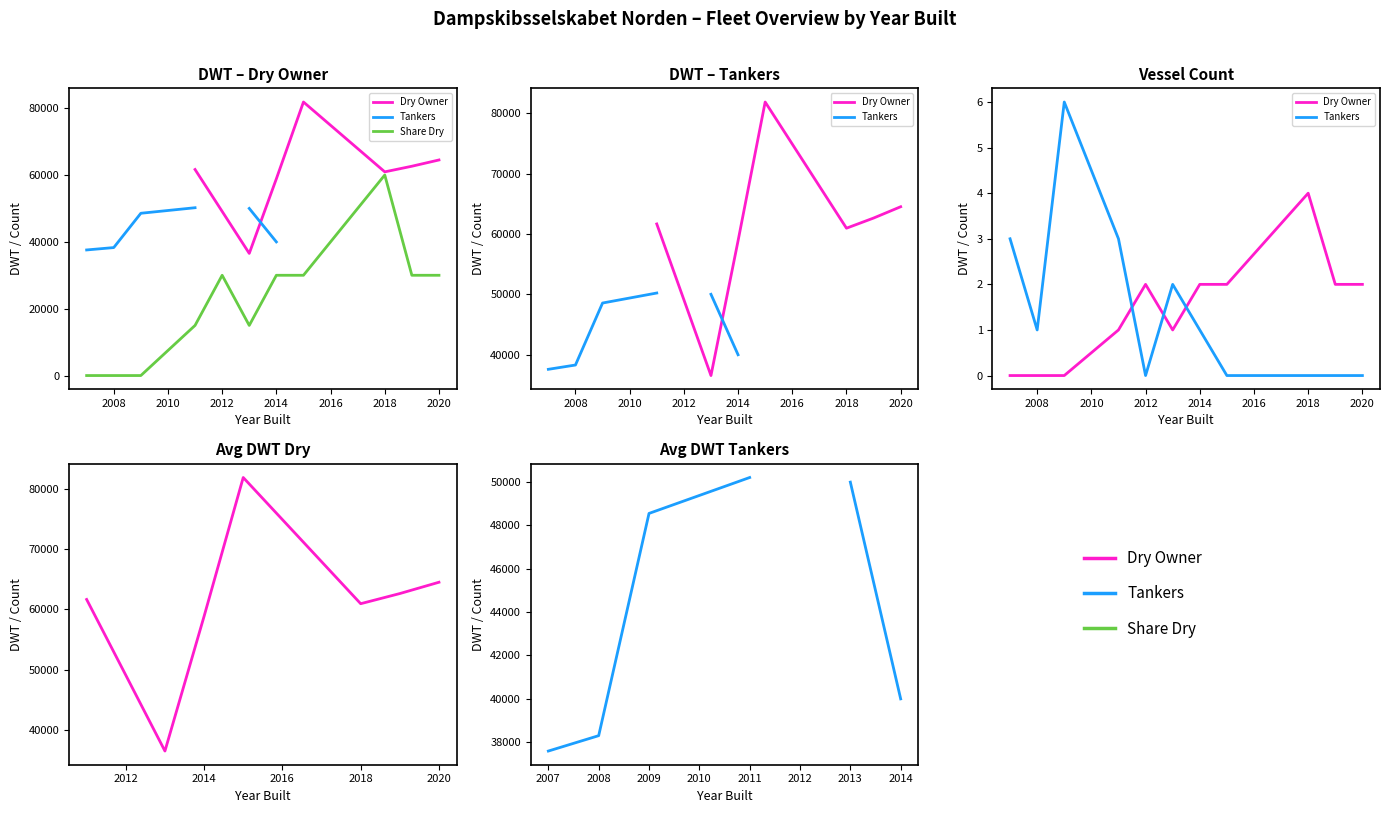

What is the label of the 7th point from the right?

2012